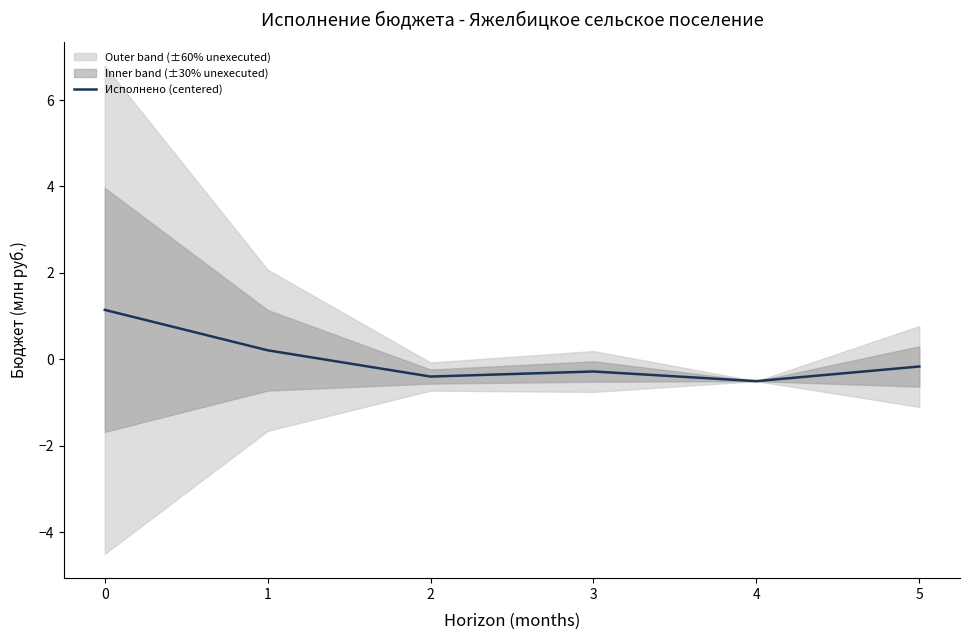

What is the difference between the maximum and minimum values?

1.6